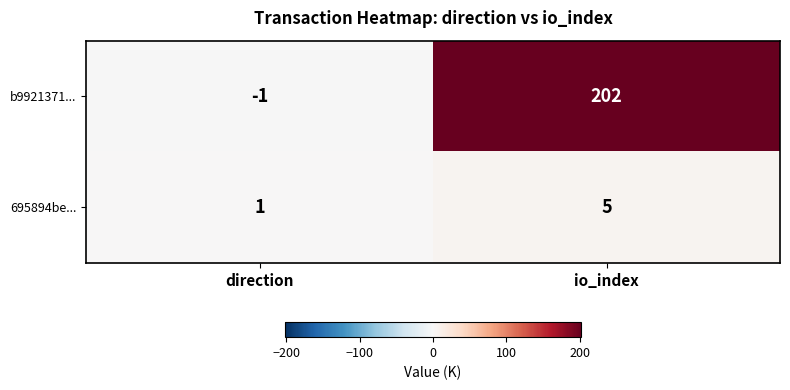

The value of b9921371... at io_index is 132. True or false?

False